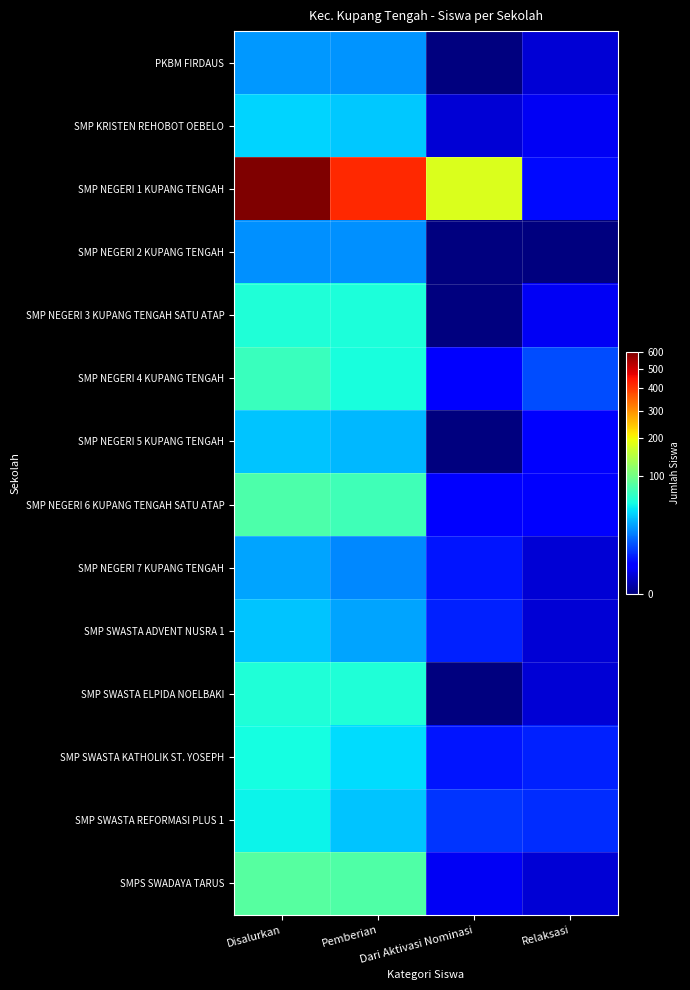

Count the number of data series in this chart.

14